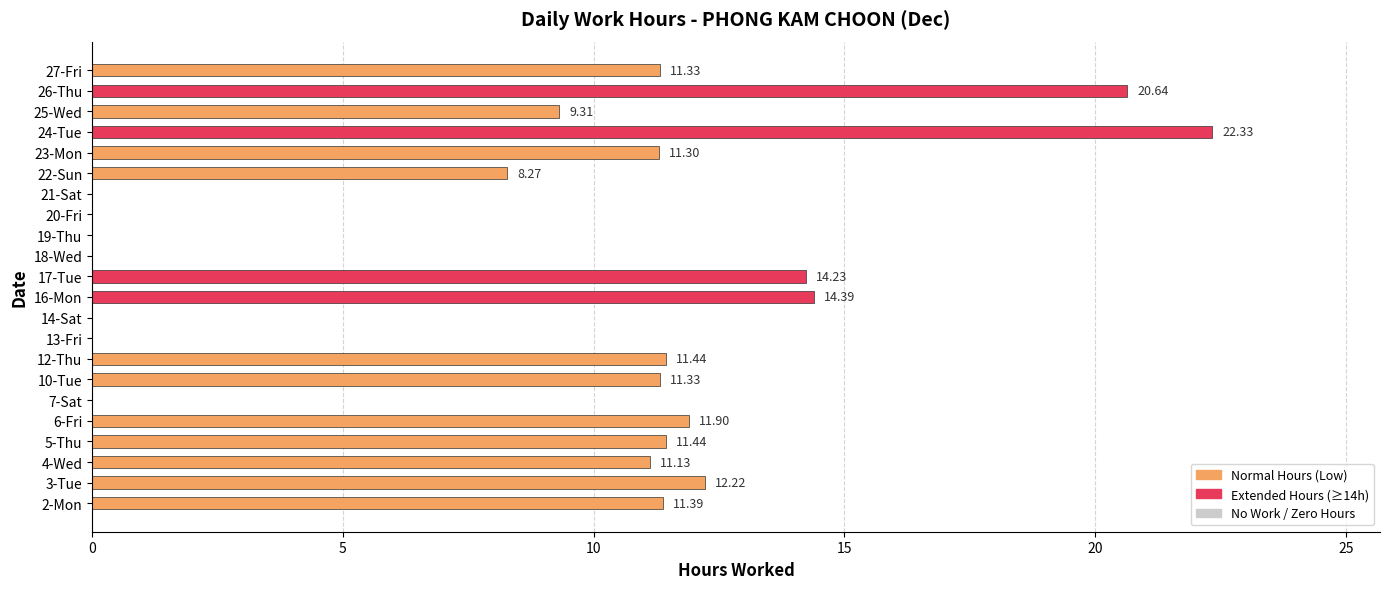

Count the number of data series in this chart.

1